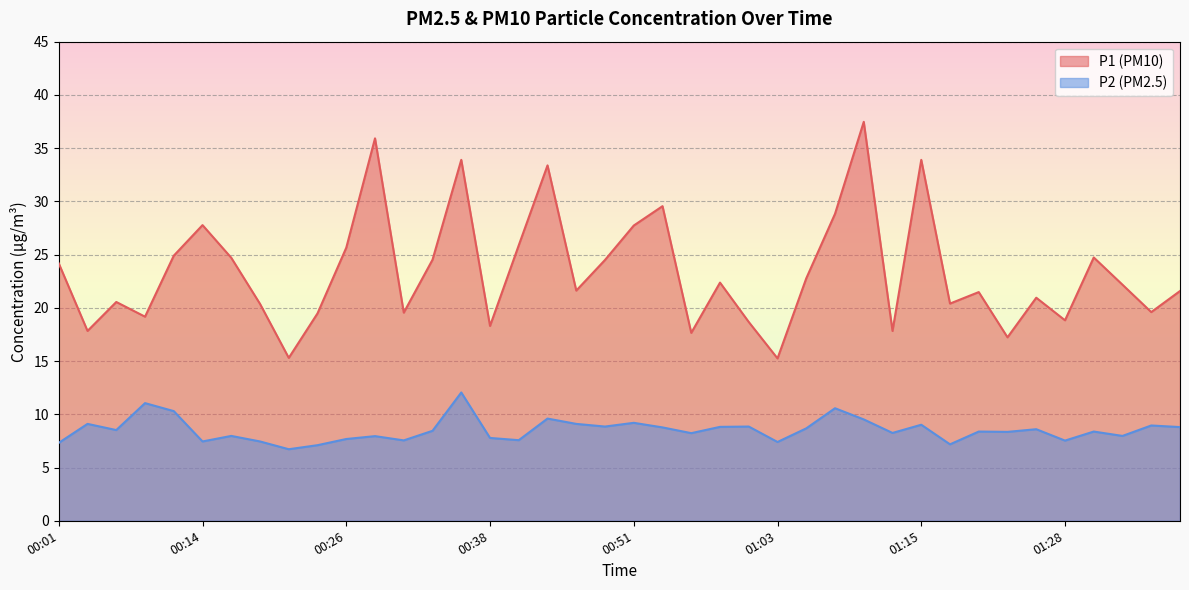

Does the chart display data point markers on the line(s)?

No